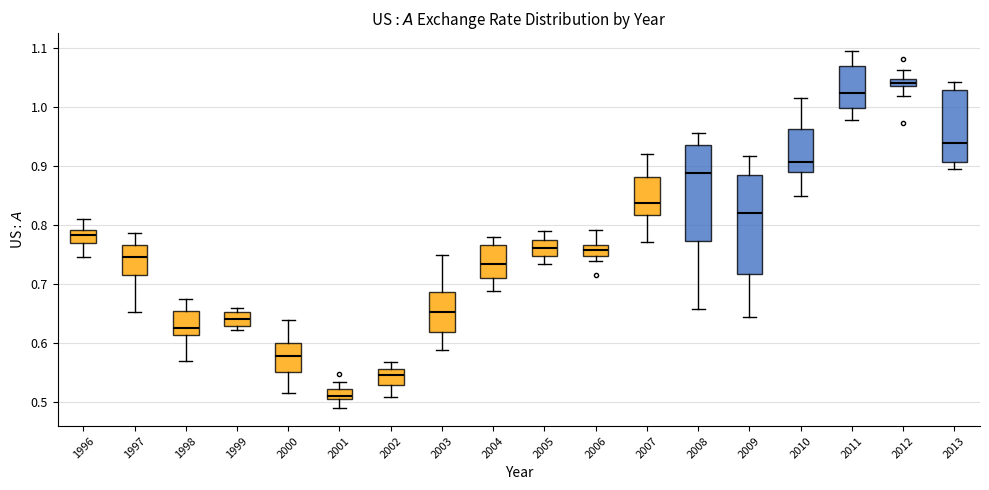

Where does the lower whisker of the box at x = 2007 end on the y-axis? The values are not printed on the chart, so give them approximately, as read against the axis.

0.77